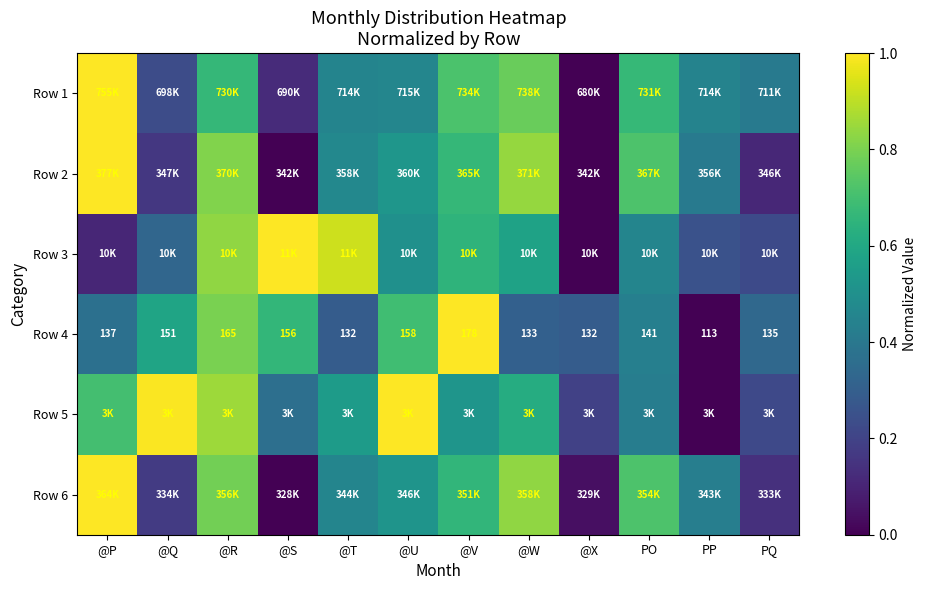

Which has a higher value, @Q or PP?

PP